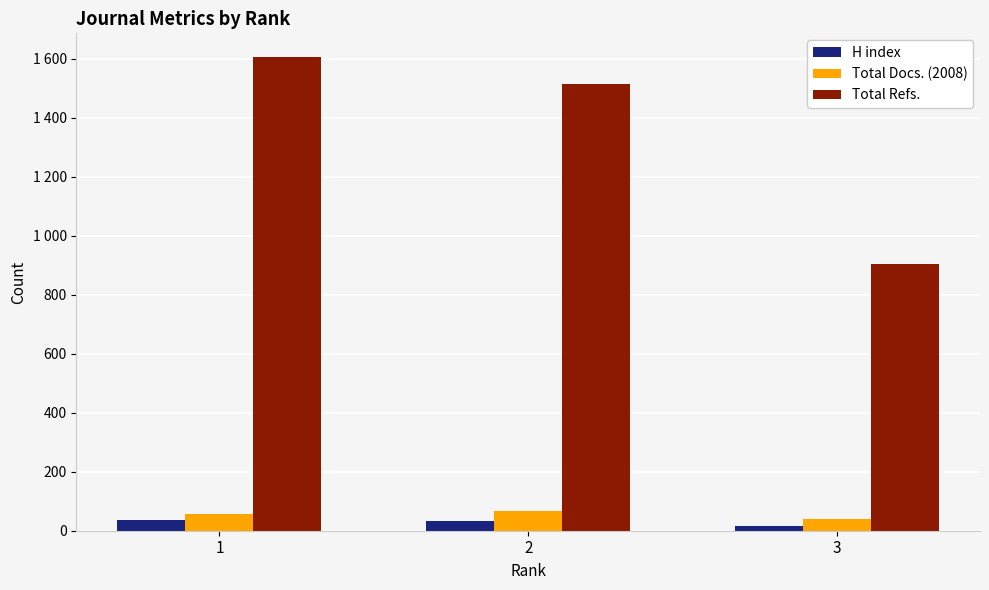

At 1, list the series in order from largest to smallest.

Total Refs., Total Docs. (2008), H index